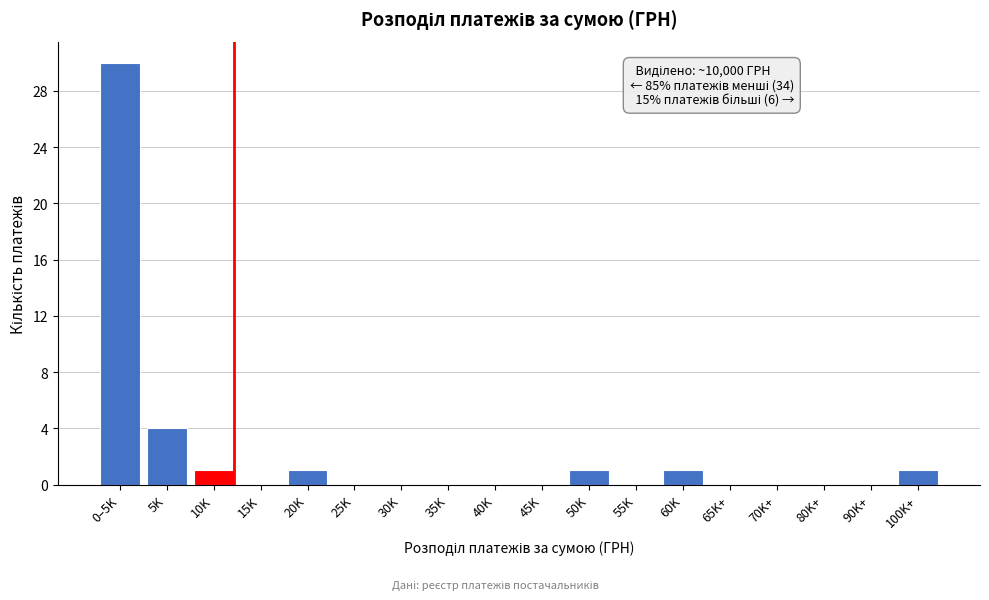

Reading right to left, what are all the values shown in this chart?

100K+=1	90K+=0	80K+=0	70K+=0	65K+=0	60K=1	55K=0	50K=1	45K=0	40K=0	35K=0	30K=0	25K=0	20K=1	15K=0	10K=1	5K=4	0–5K=30